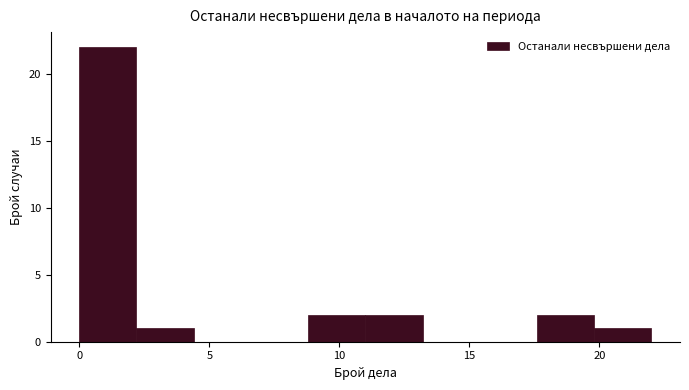

Which range on the x-axis has the tallest bar?

0.0 to 2.2